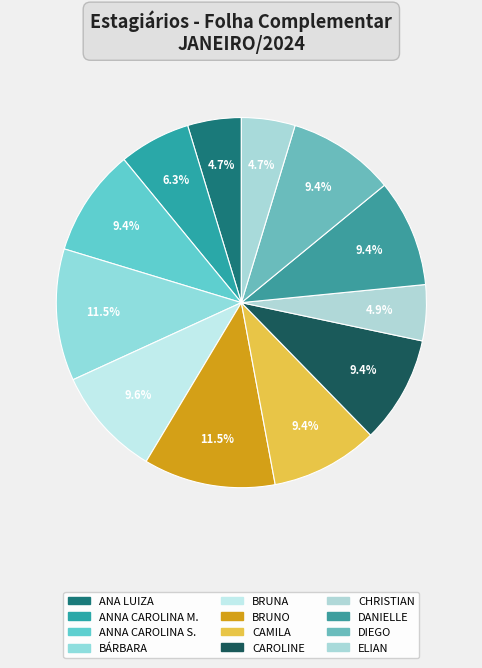

Is there a majority slice in this chart?

No